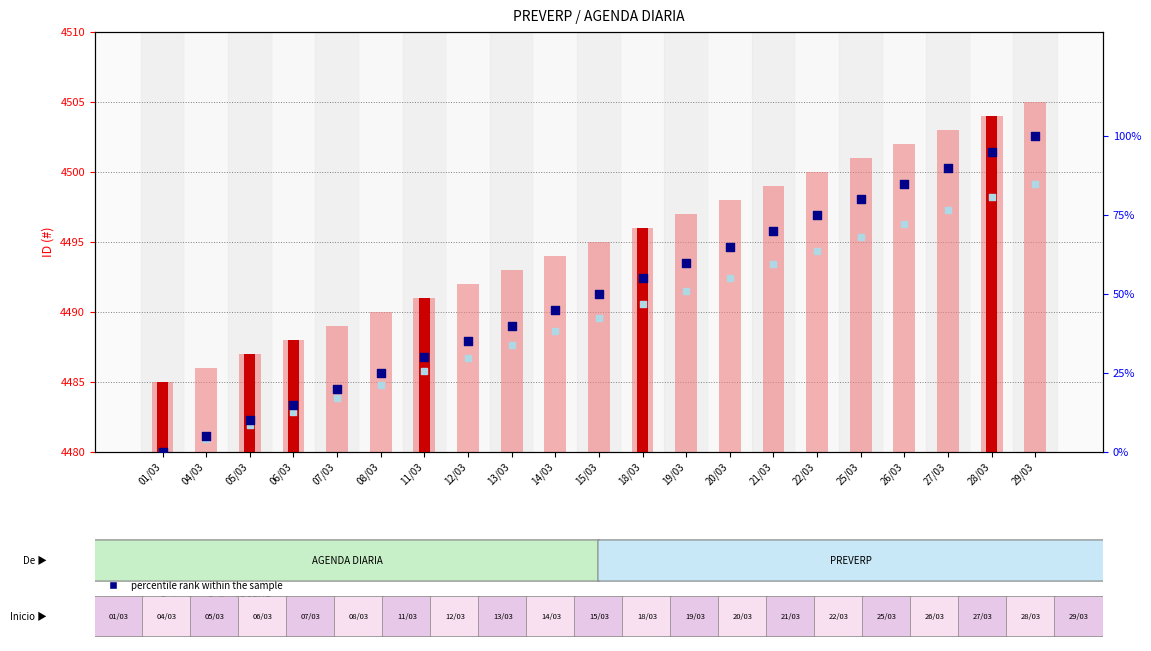

What is the ratio of the value at 26/03 to the value at 01/03?

1.0